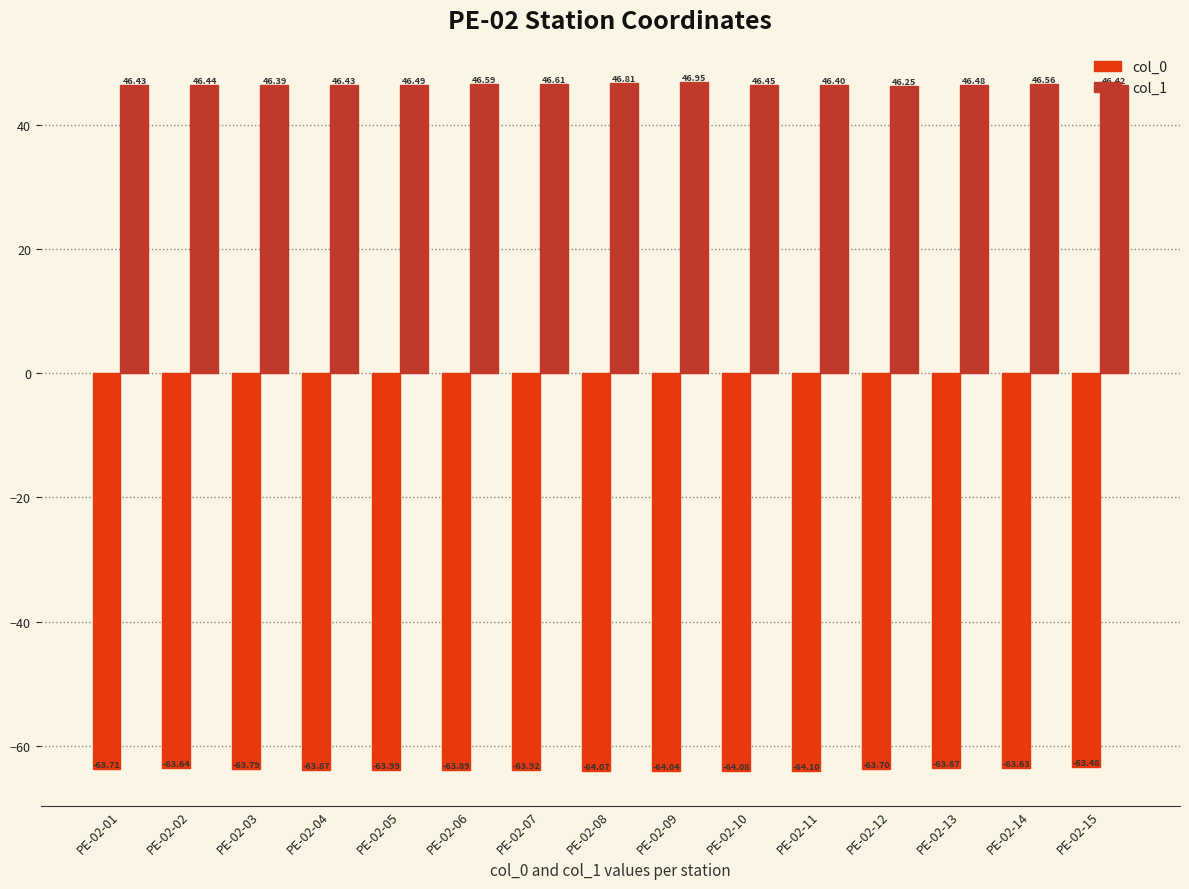

Which series changed the most between PE-02-07 and PE-02-12?

col_1